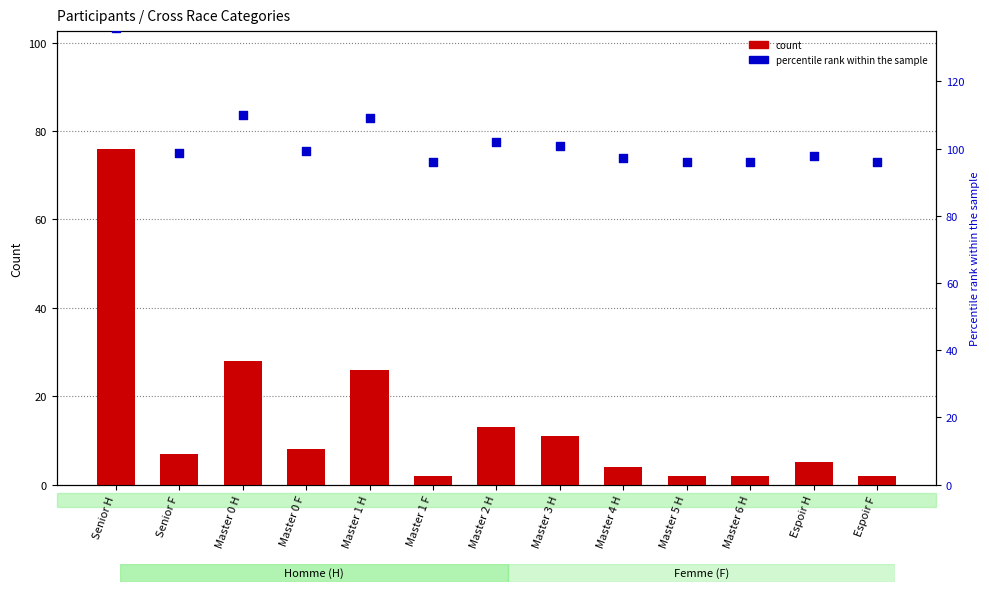

Which series reaches the minimum Y coordinate?

count